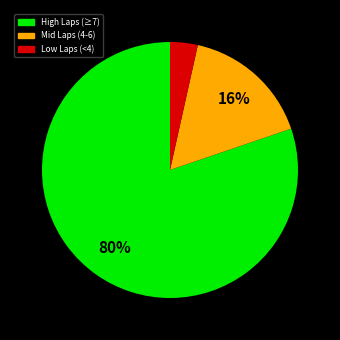

How many segments does this pie chart have?

3